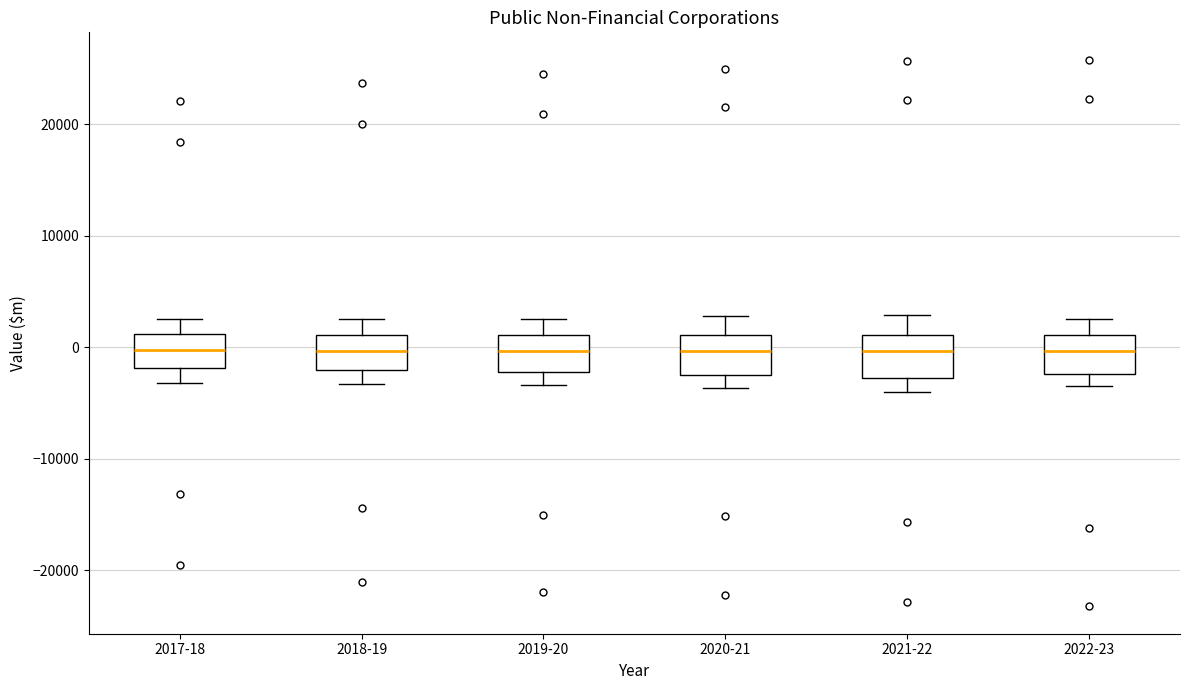

Reading left to right, read every box against the y-axis: the position of its median line, the range the box covers, and the ends of its whiskers. The values are not printed on the chart, so give them approximately, as read against the axis.

2017-18: median 0, box -2000 to 1000, whiskers -3000 to 2000
2018-19: median 0, box -2000 to 1000, whiskers -3000 to 3000
2019-20: median 0, box -2000 to 1000, whiskers -3000 to 3000
2020-21: median 0, box -3000 to 1000, whiskers -4000 to 3000
2021-22: median 0, box -3000 to 1000, whiskers -4000 to 3000
2022-23: median 0, box -2000 to 1000, whiskers -3000 to 3000